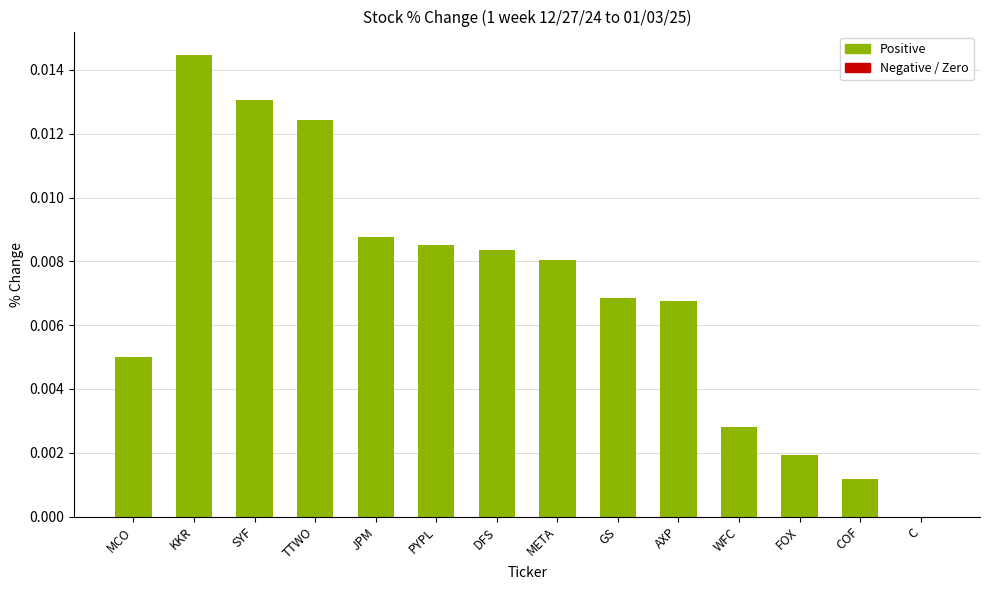

Which has a higher value, AXP or C?

AXP